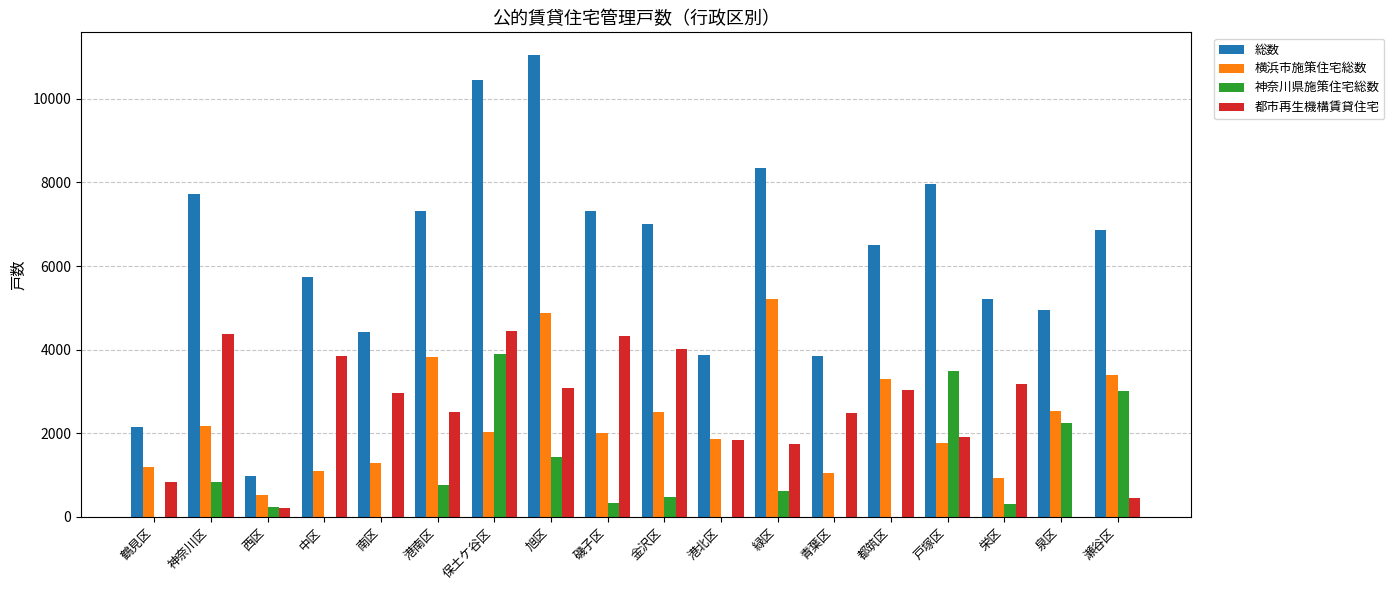

What is the sum of the 都市再生機構賃貸住宅 values at 金沢区 and 中区?

7861